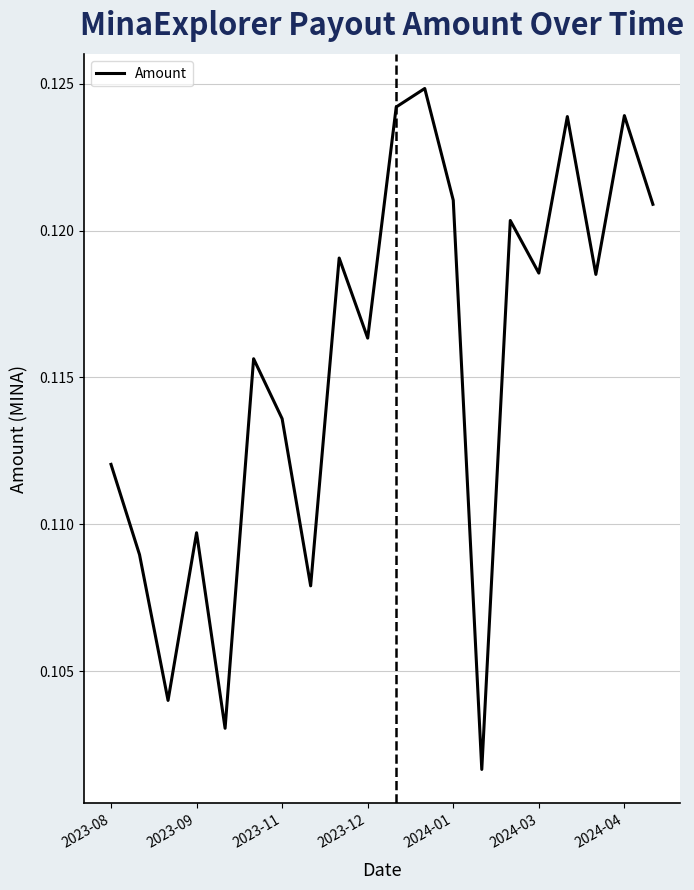

True or false: the data has more than 0 interior local peaks.

True